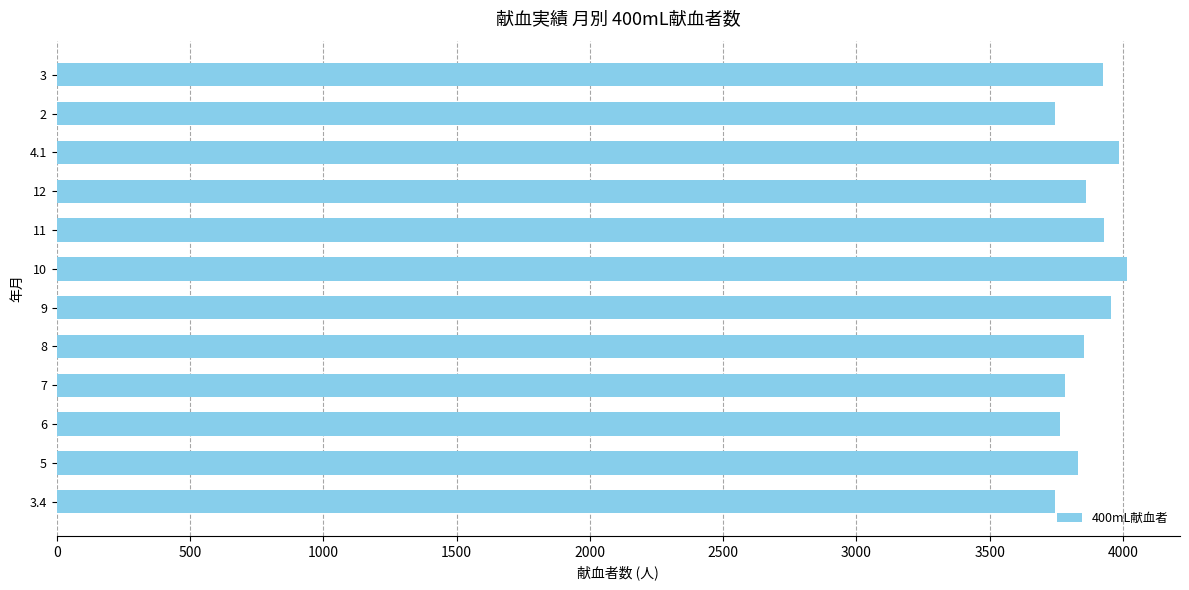

Is it true that the value at 12 is 3860?

True